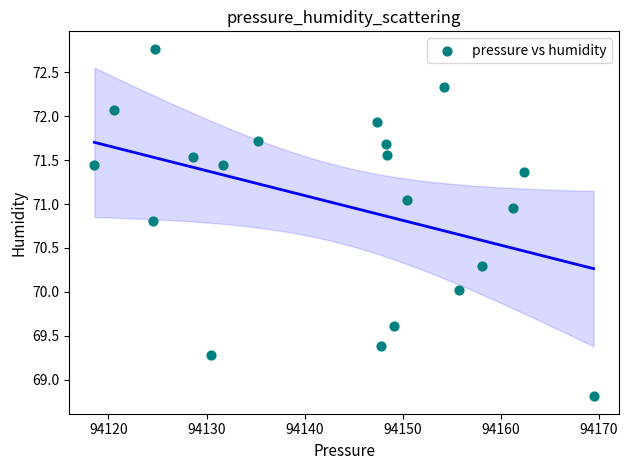

What is the range of X values (max minus min)?

50.9